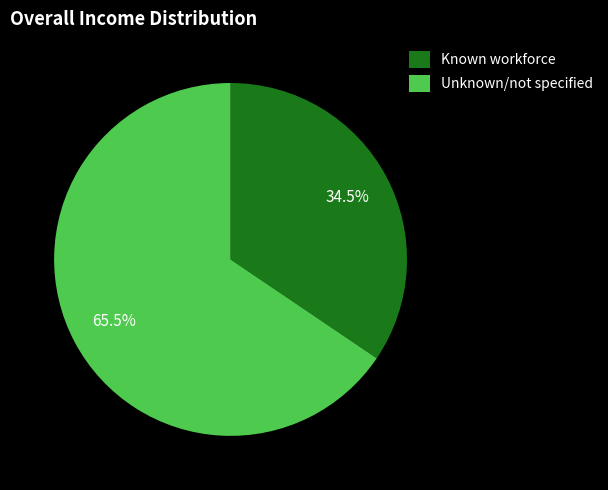

How much of the chart is everything except Known workforce?

65.5%